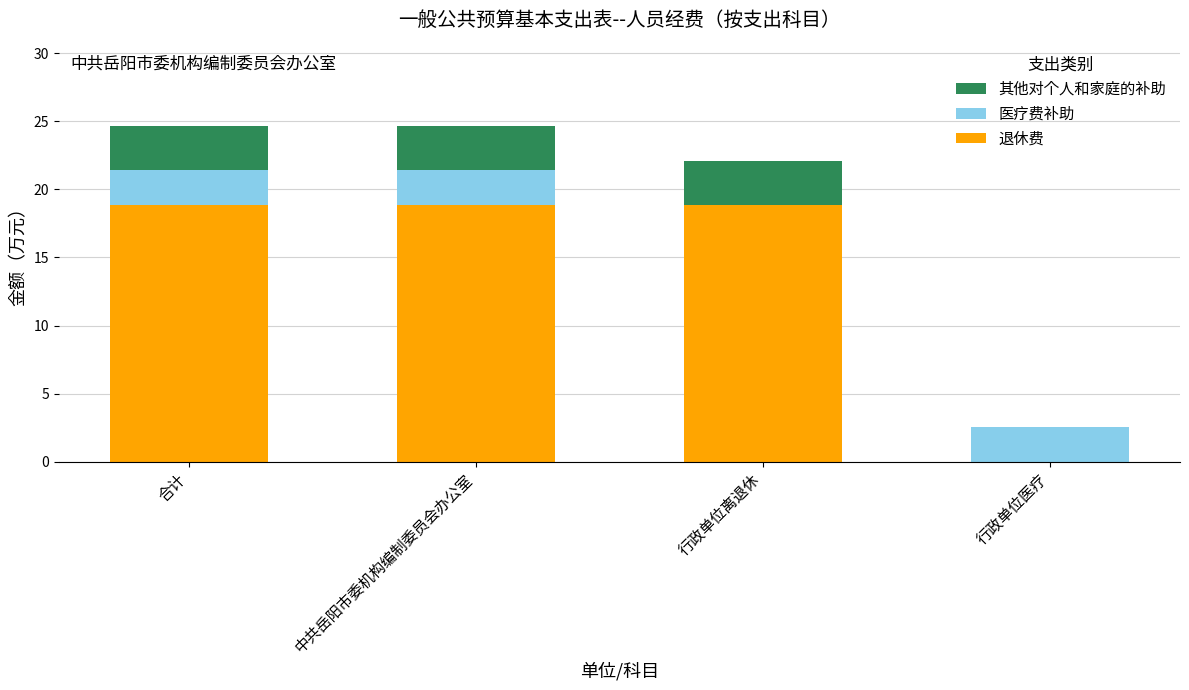

What is the sum of all 退休费 values?

56.6